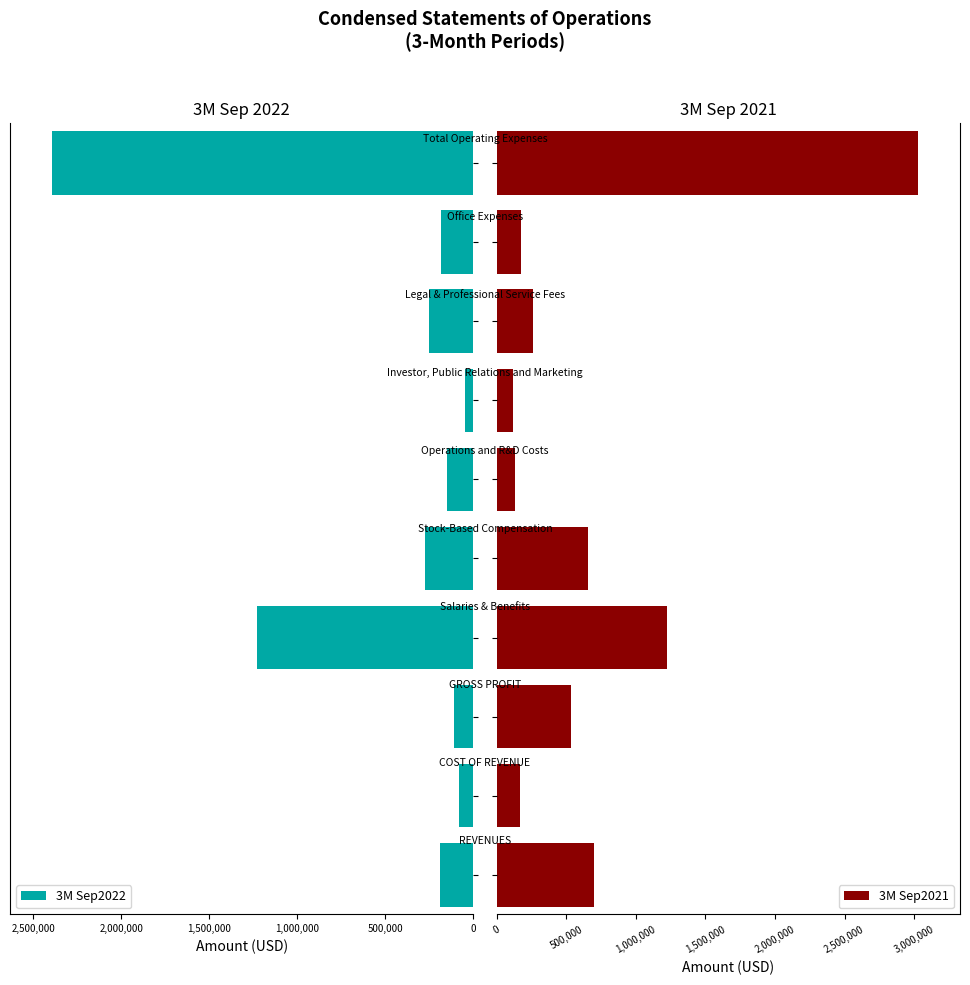

What is the difference between the second highest and minimum values in the 3M Sep2021 series?

1103138